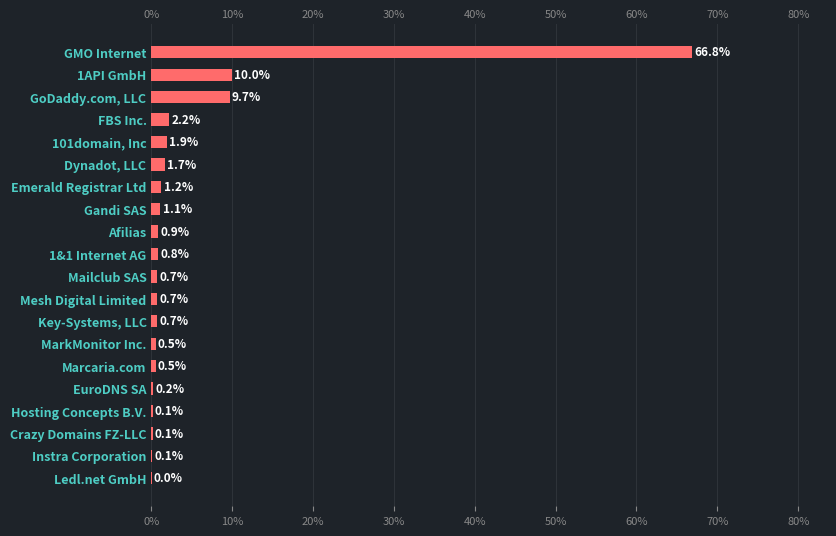

Which has a higher value, EuroDNS SA or 1API GmbH?

1API GmbH